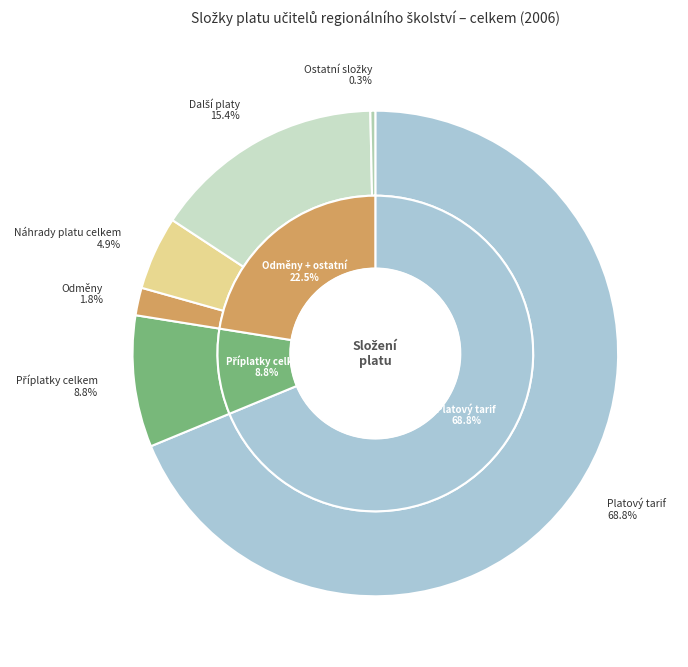

What percentage is the Odměny slice, to the nearest percent?

2%